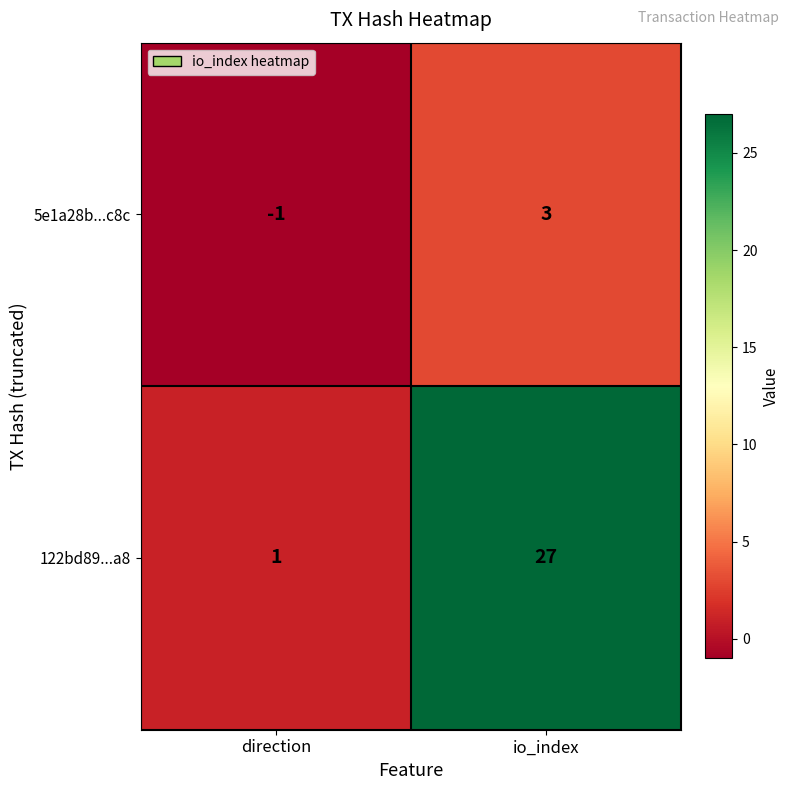

What is the sum of all 122bd89...a8 values?

28